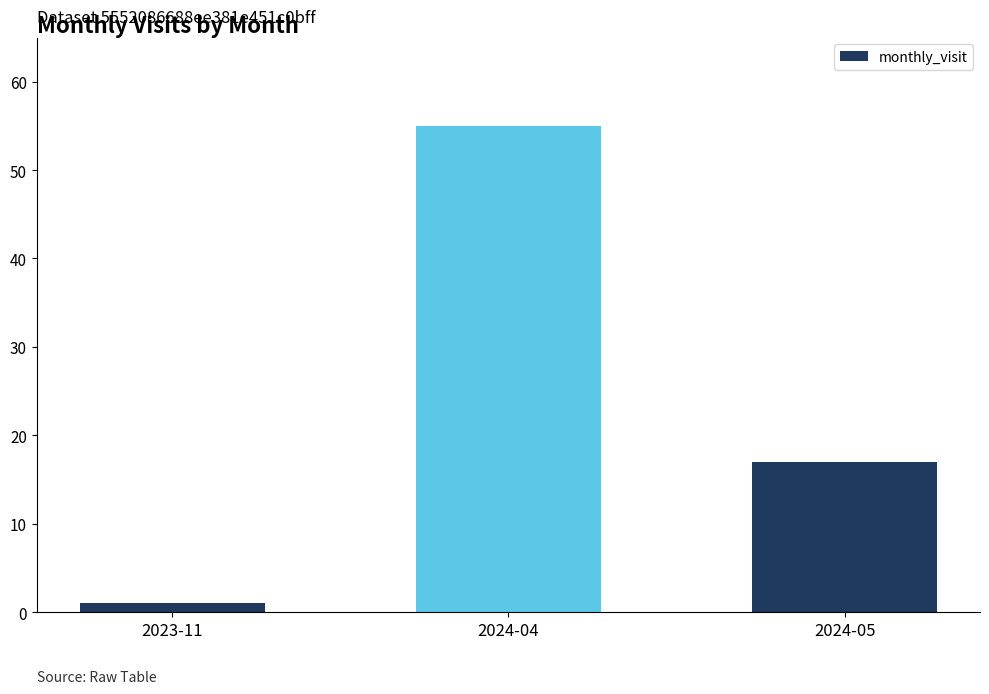

Reading left to right, what are all the values shown in this chart?

1	55	17